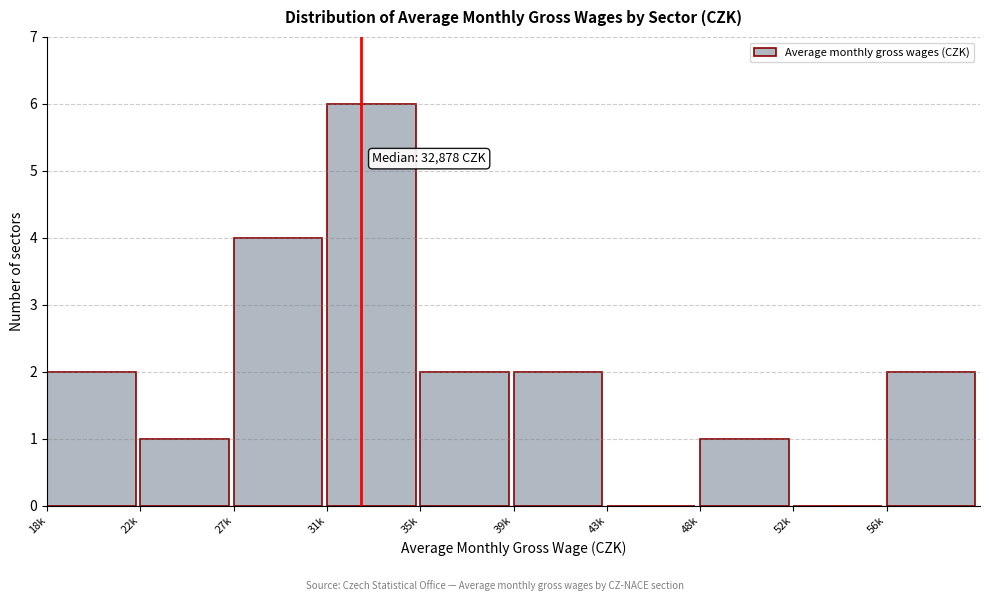

Reading left to right, list all the values displayed in this chart.

18k=2	22k=1	27k=4	31k=6	35k=2	39k=2	43k=0	48k=1	52k=0	56k=2